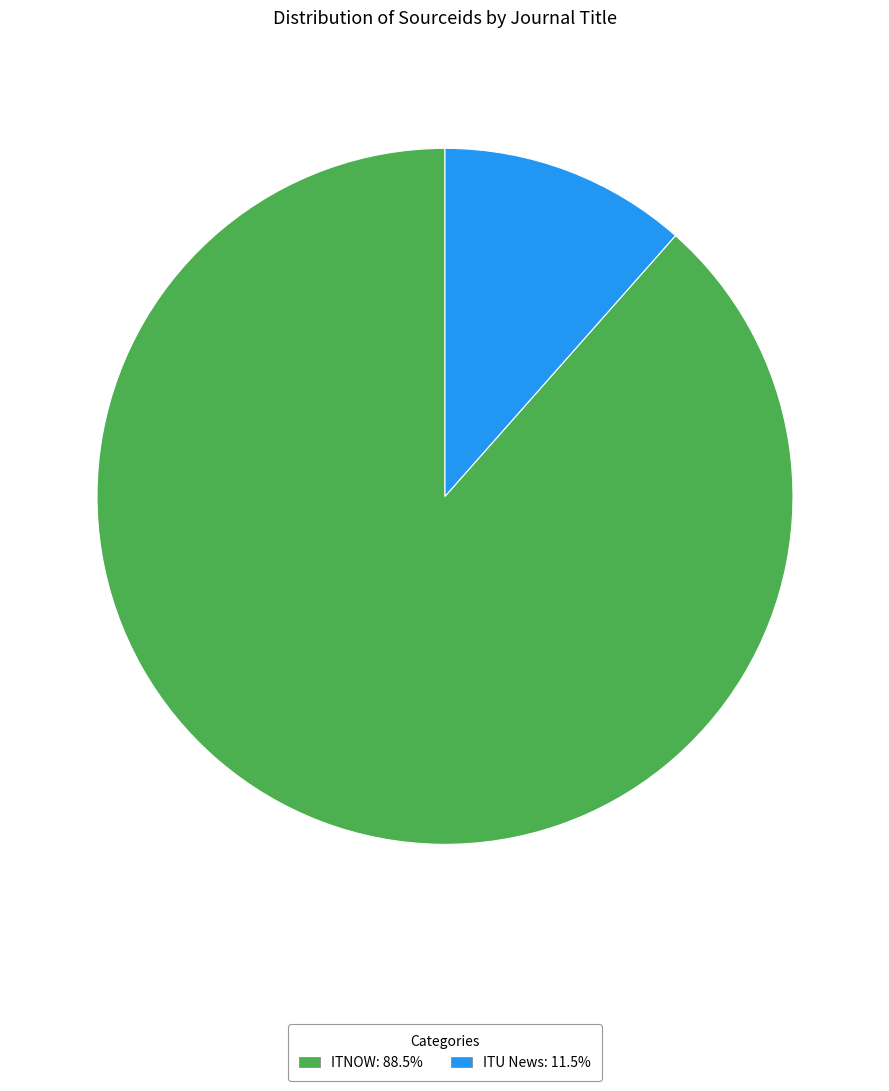

Do ITNOW: 88.5% and ITU News: 11.5% together represent more than half of the pie?

Yes